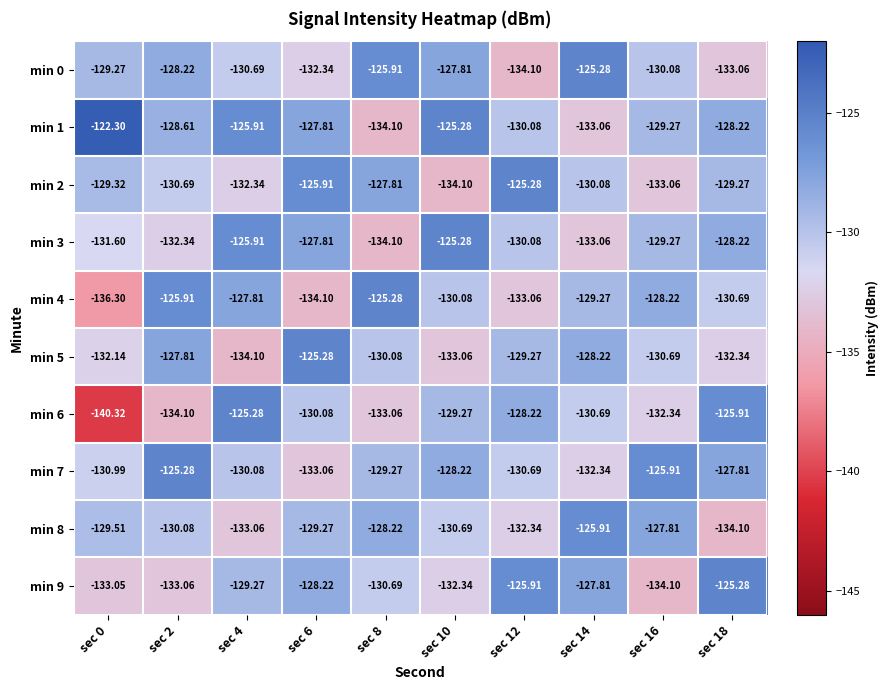

What is the maximum value shown in the chart?

-122.3